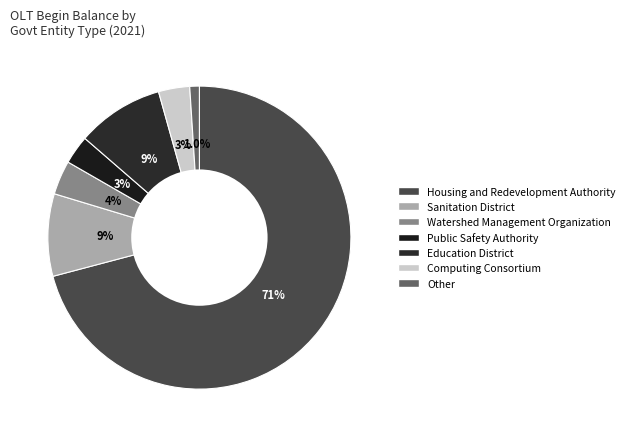

How many segments does this pie chart have?

7